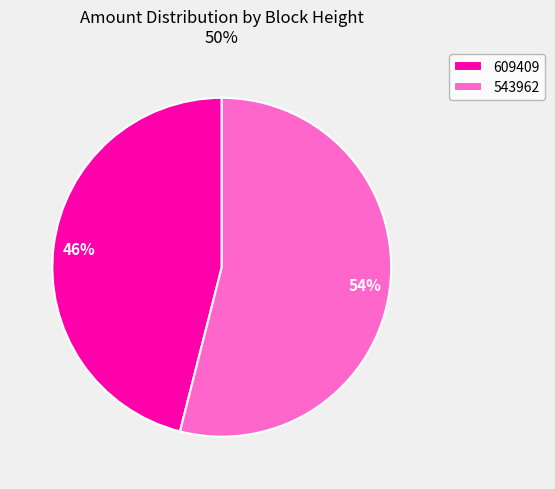

To the nearest percent, what portion does 609409 represent?

46%